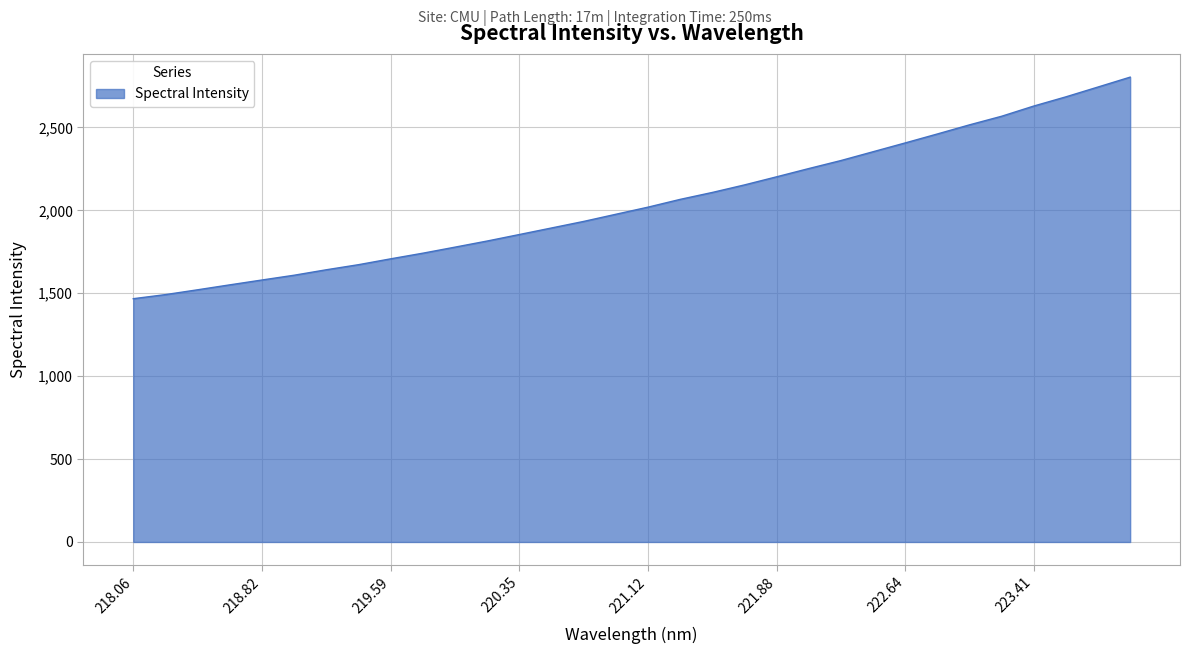

Does the chart display data point markers on the line(s)?

No